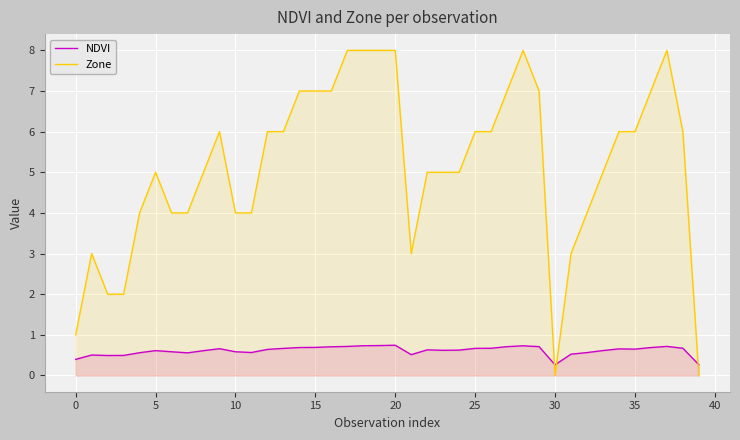

Between which two adjacent categories do NDVI and Zone first intersect?

29 and 30